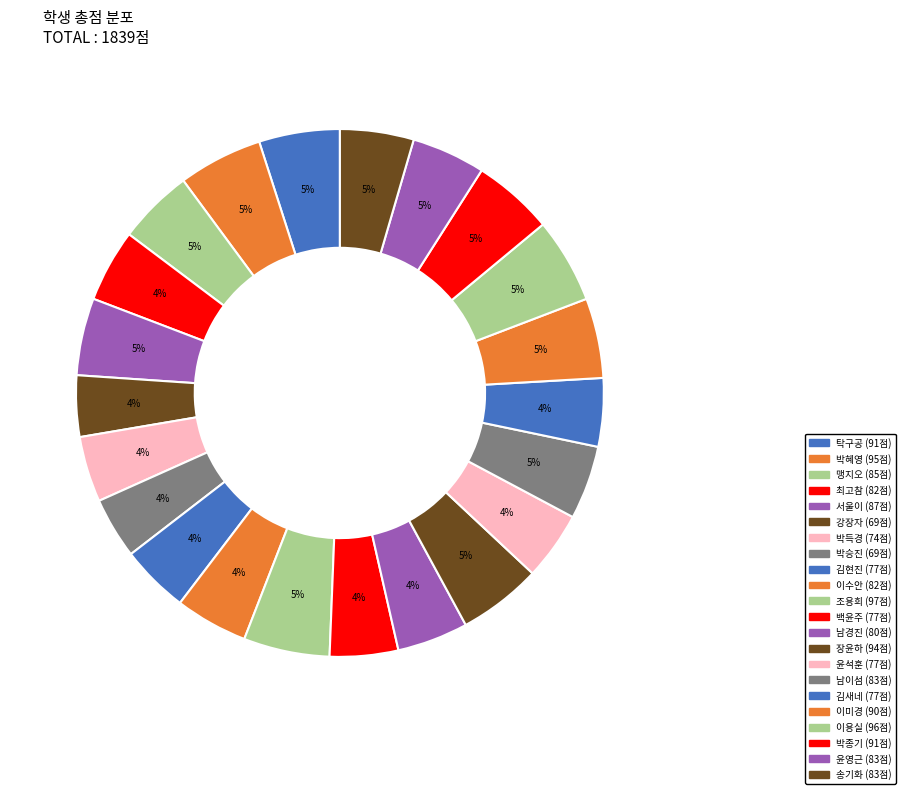

How many slices are in this pie chart?

22